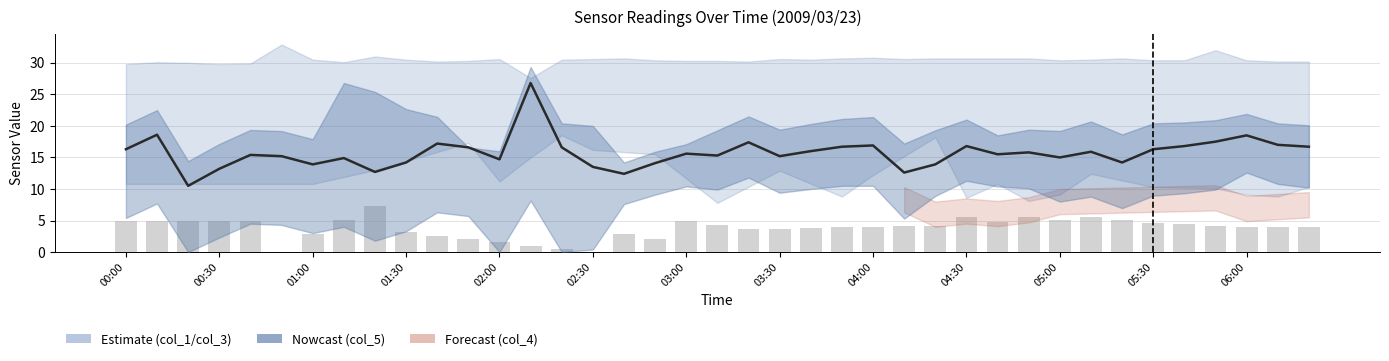

At how many categories does at least one series exceed 16?

16